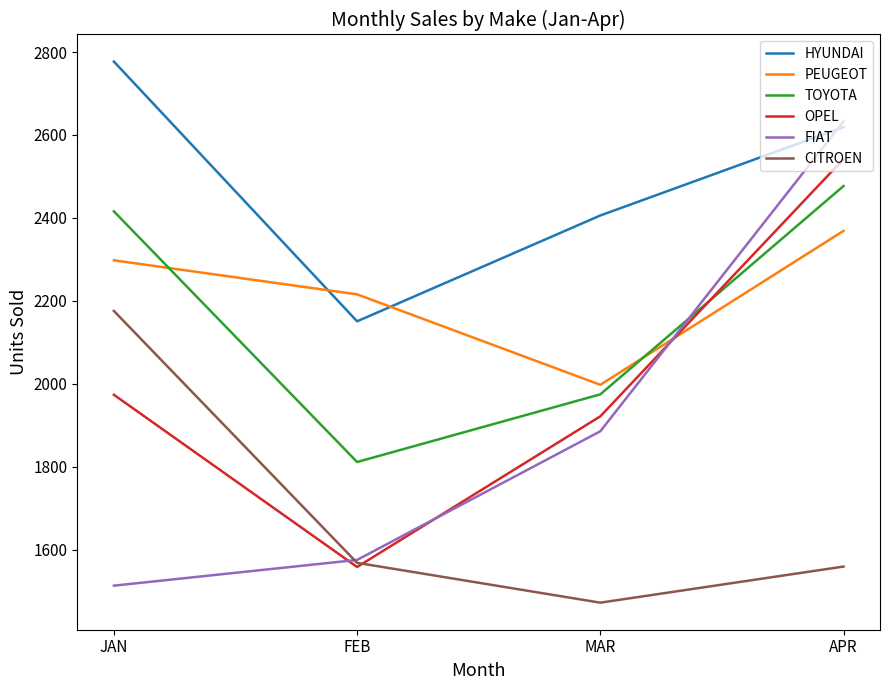

How many lines are shown in the chart?

6